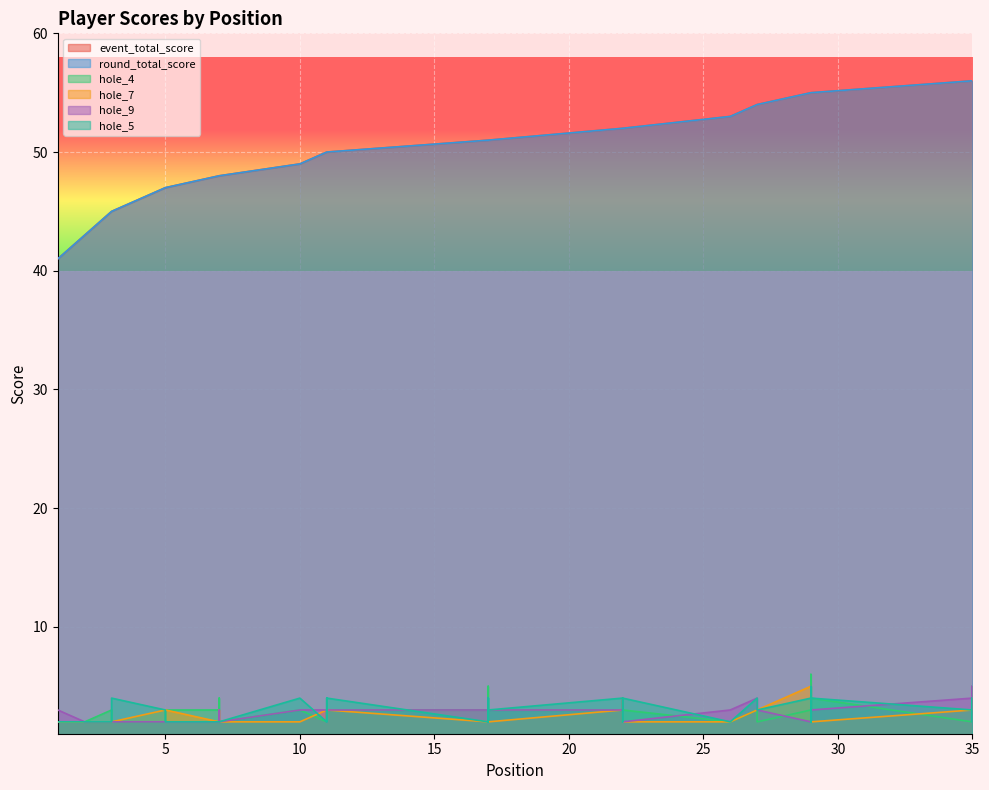

True or false: hole_4 has more than 1 interior local peaks.

True